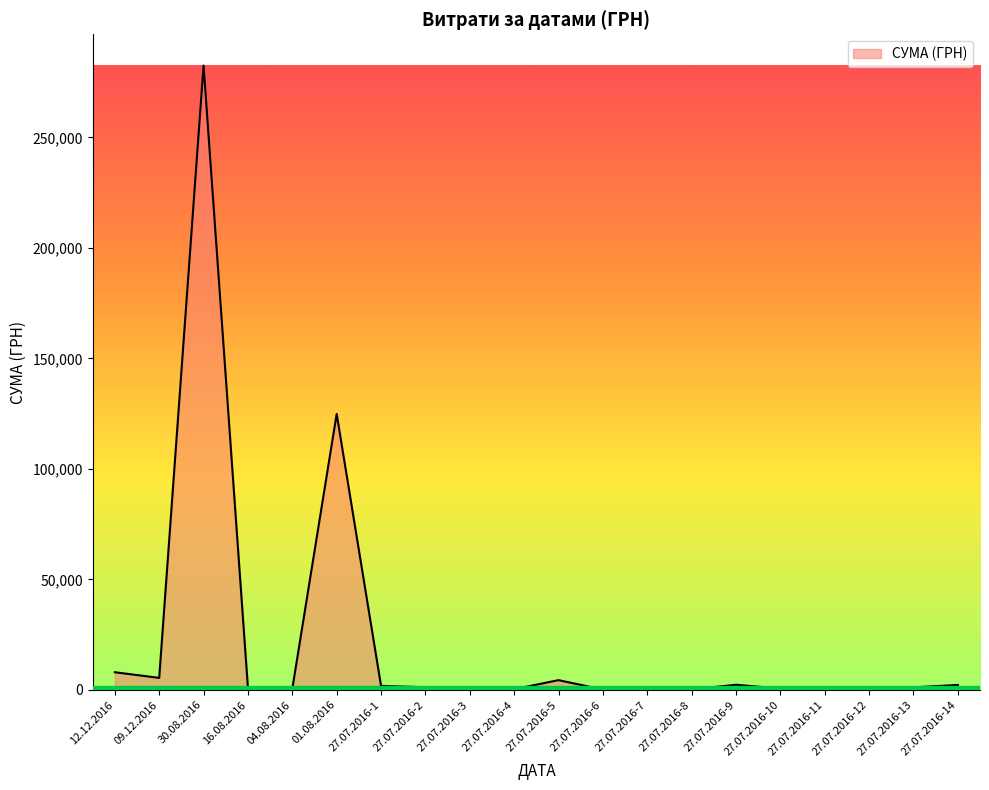

Is it true that the value at 12.12.2016 is 7960.0?

True